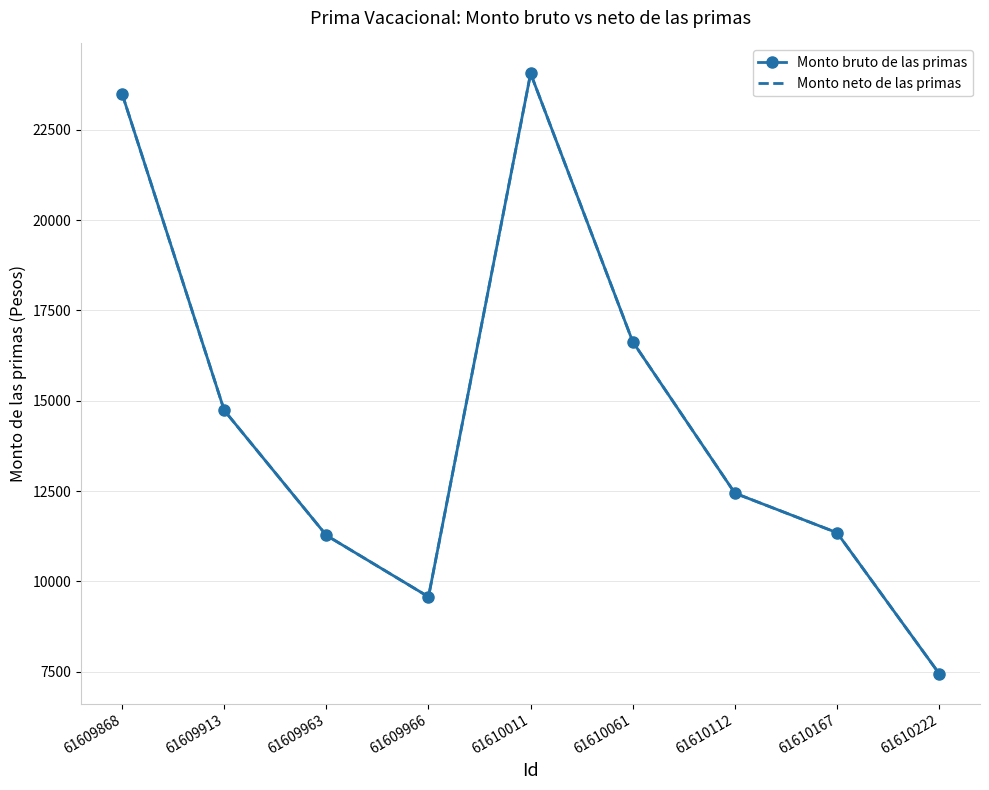

The value of Monto bruto de las primas at 61610061 is 26449.8. True or false?

False